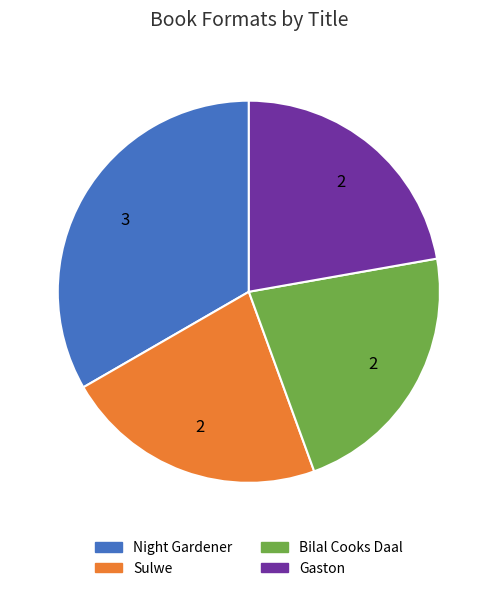

Do Sulwe and Bilal Cooks Daal together represent more than half of the pie?

No